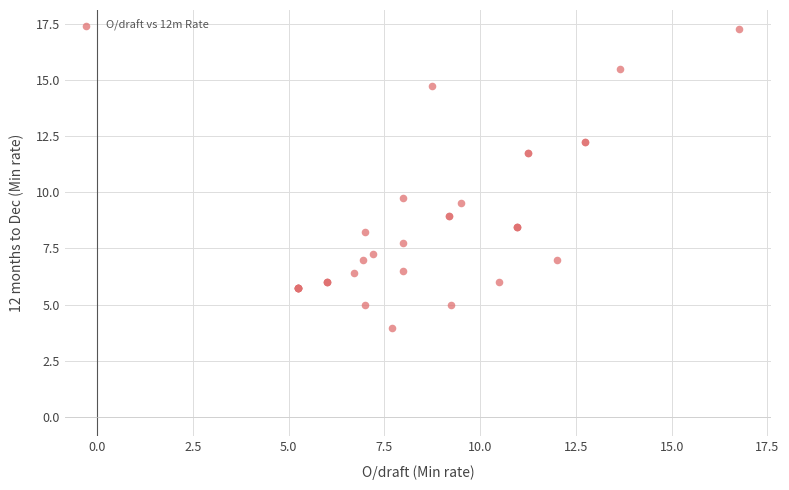

What Y value in the scatter plot is closest to 10?

9.8